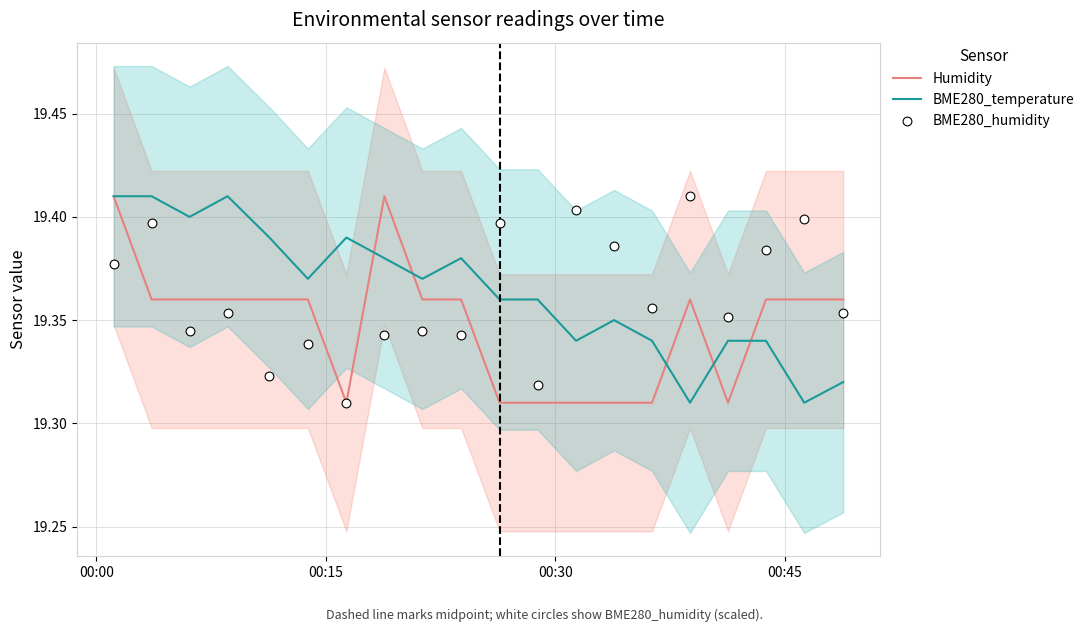

Which series has the largest total across all categories?

BME280_temperature